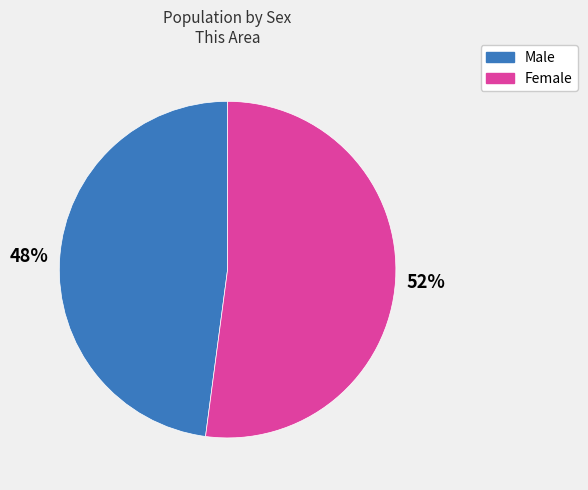

What percentage is the Male slice, to the nearest percent?

48%